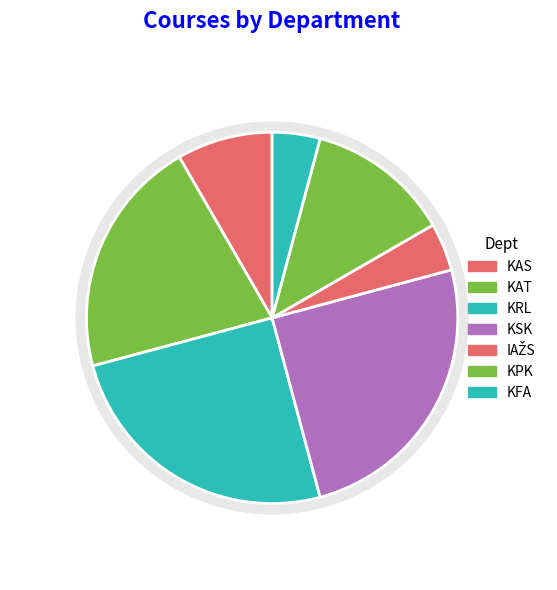

Between KAT and KAS, which is larger?

KAT